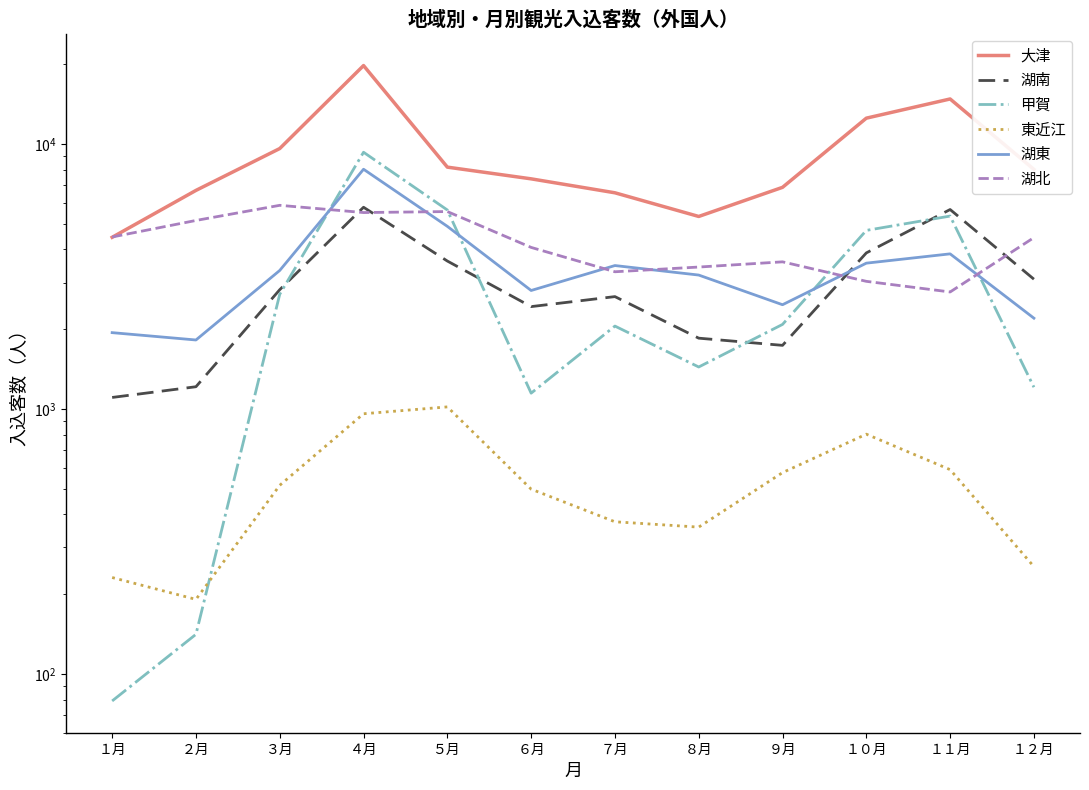

Does the chart have visible grid lines?

No